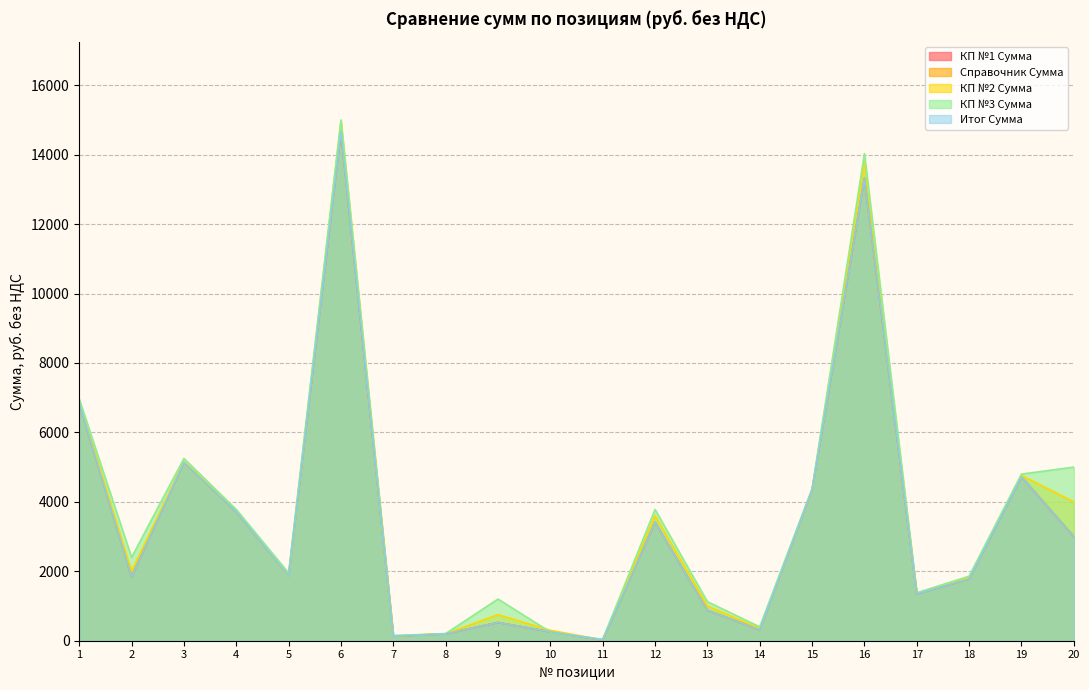

How many intersections are there between КП №3 Сумма and КП №1 Сумма?

2